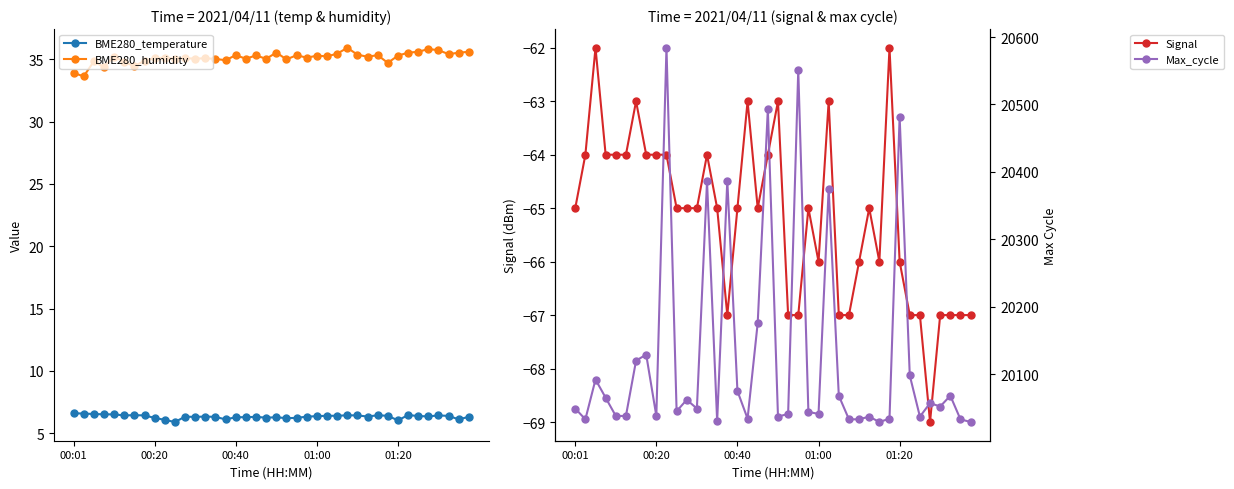

Reading left to right, transcribe all the data shown in this chart.

BME280_temperature: 6.6	6.6	6.5	6.5	6.5	6.4	6.4	6.4	6.2	6.1	5.9	6.3	6.3	6.3	6.3	6.1	6.3	6.3	6.3	6.2	6.3	6.2	6.2	6.3	6.4	6.4	6.4	6.4	6.4	6.3	6.4	6.4	6.0	6.5	6.4	6.3	6.4	6.4	6.1	6.3
BME280_humidity: 33.9	33.6	34.8	34.4	35.2	34.8	34.5	34.9	35.1	35.1	35.0	35.1	35.1	35.1	35.0	34.9	35.3	35.0	35.3	35.0	35.5	35.0	35.3	35.1	35.3	35.2	35.5	35.9	35.4	35.2	35.3	34.7	35.3	35.5	35.6	35.8	35.7	35.4	35.5	35.6
Signal: -65.0	-64.0	-62.0	-64.0	-64.0	-64.0	-63.0	-64.0	-64.0	-64.0	-65.0	-65.0	-65.0	-64.0	-65.0	-67.0	-65.0	-63.0	-65.0	-64.0	-63.0	-67.0	-67.0	-65.0	-66.0	-63.0	-67.0	-67.0	-66.0	-65.0	-66.0	-62.0	-66.0	-67.0	-67.0	-69.0	-67.0	-67.0	-67.0	-67.0
Max_cycle: 20049.0	20033.0	20092.0	20065.0	20038.0	20038.0	20120.0	20129.0	20038.0	20584.0	20045.0	20062.0	20049.0	20386.0	20030.0	20387.0	20075.0	20034.0	20176.0	20493.0	20037.0	20041.0	20551.0	20044.0	20041.0	20375.0	20068.0	20033.0	20033.0	20037.0	20029.0	20034.0	20482.0	20098.0	20037.0	20057.0	20052.0	20068.0	20033.0	20029.0